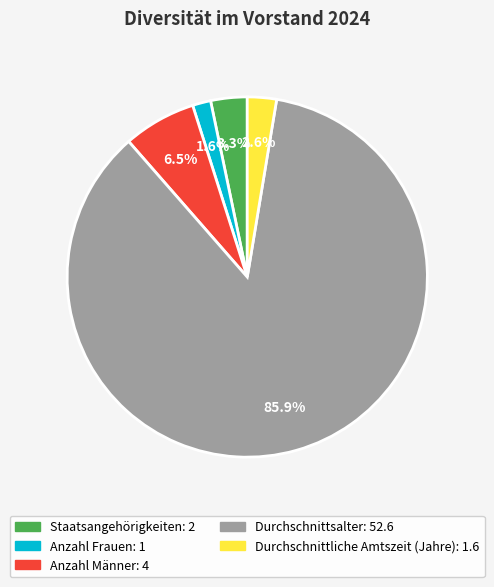

Approximately how many times larger is the value at Durchschnittliche Amtszeit (Jahre) compared to Anzahl Frauen?

1.6